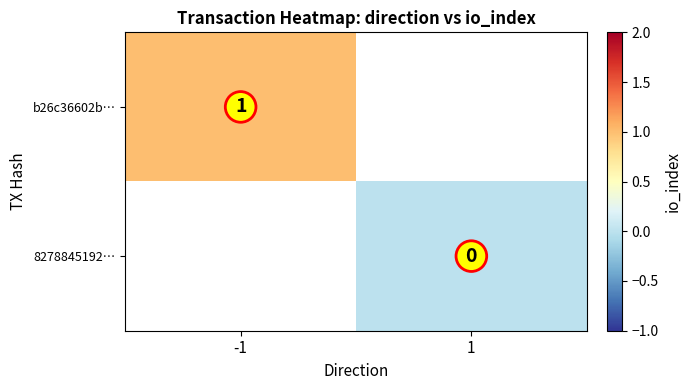

Is it true that b26c36602b… equals 1 at -1?

True